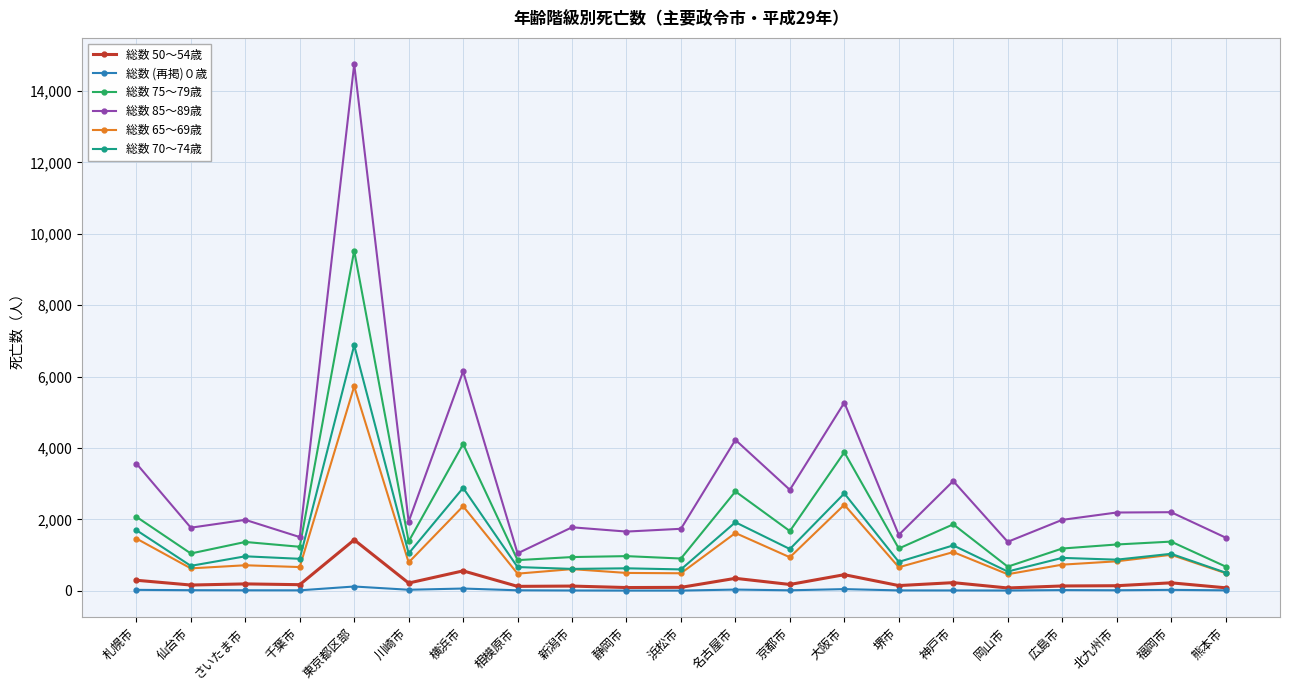

True or false: 総数 65～69歳 has more than 2 points higher than both neighbors.

True